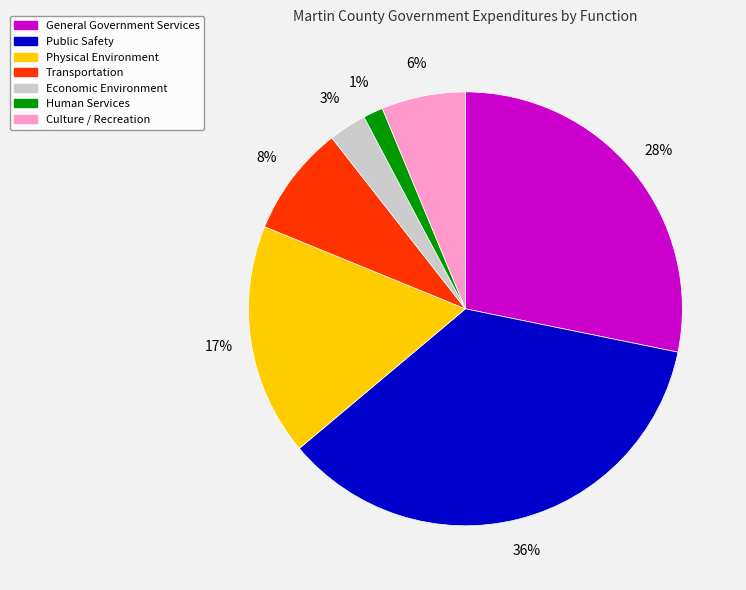

Which category has the smallest portion of the pie?

Human Services